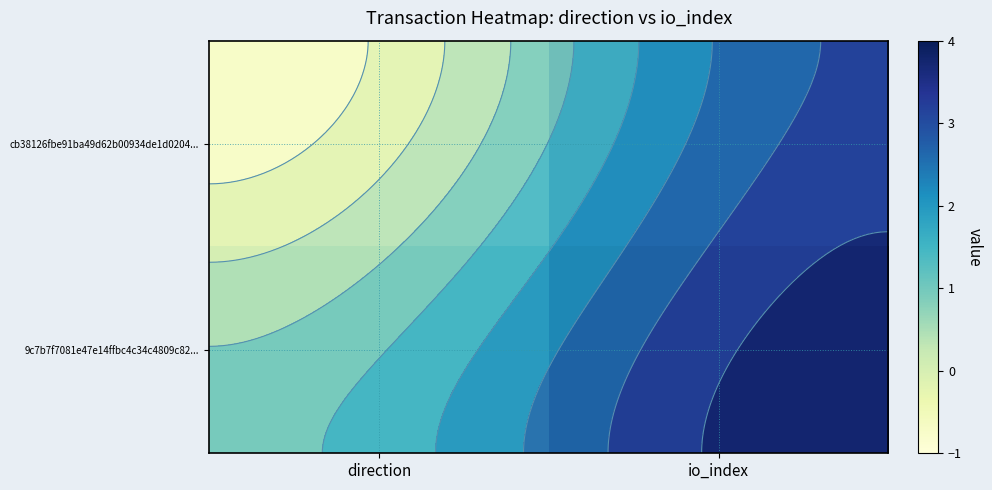

Rank the series by their average value, from lowest to highest.

cb38126fbe91ba49d62b00934de1d0204..., 9c7b7f7081e47e14ffbc4c34c4809c82...